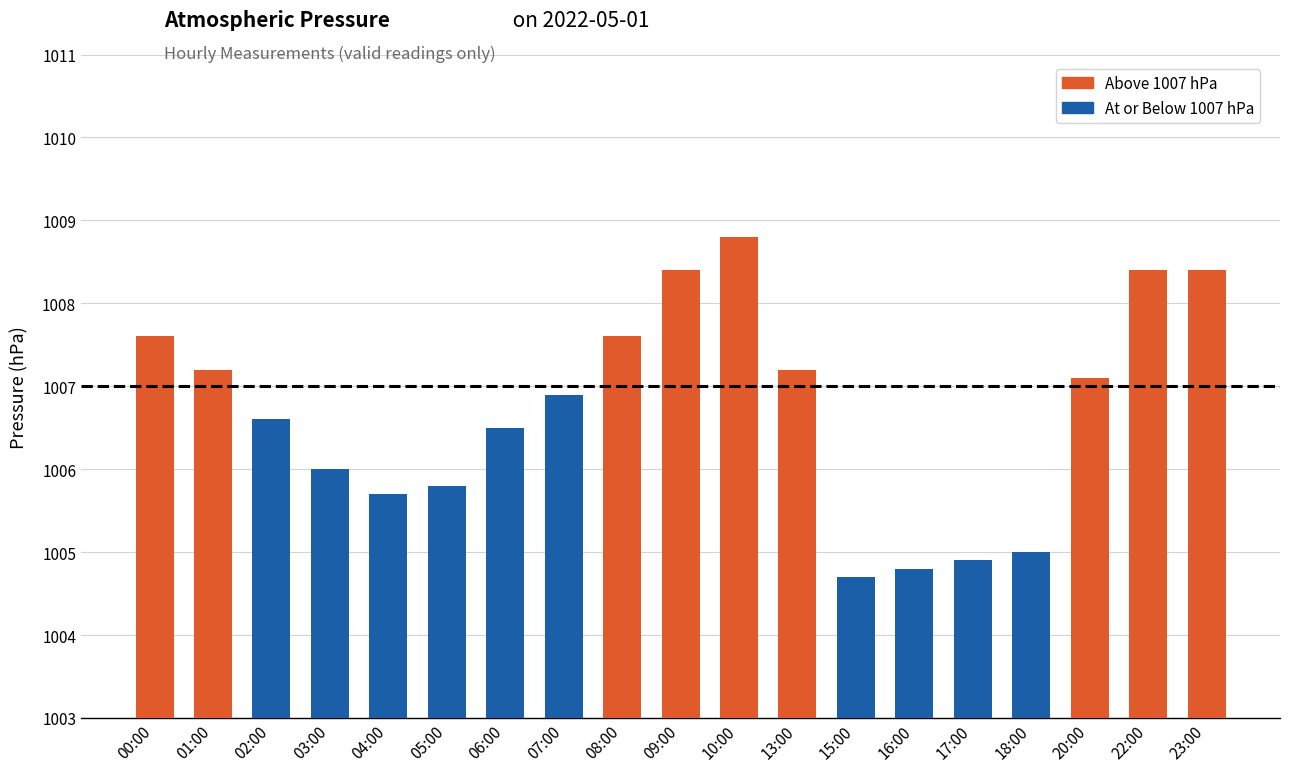

Which category has the lowest value across all series?

15:00